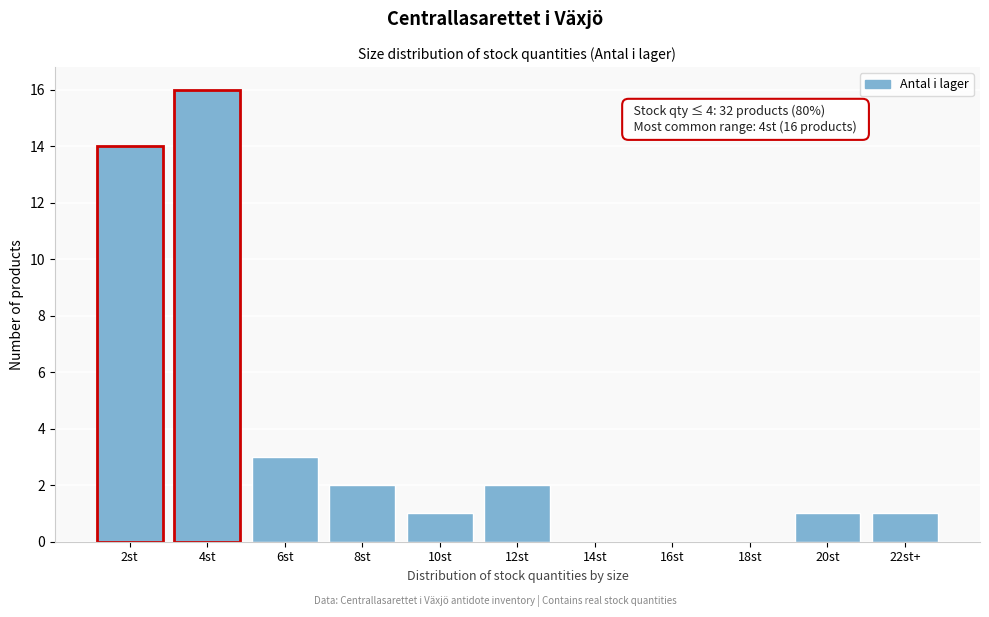

Reading left to right, extract all data points from this chart.

2st=14	4st=16	6st=3	8st=2	10st=1	12st=2	14st=0	16st=0	18st=0	20st=1	22st+=1